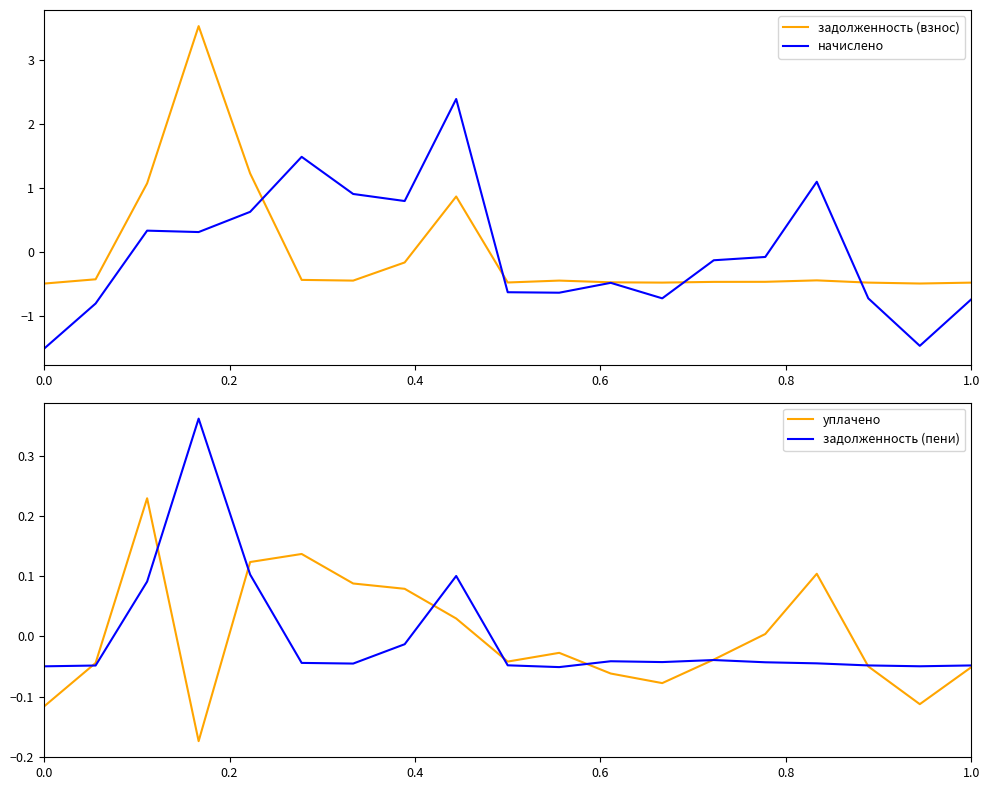

List the series in order of their peak value, lowest first.

уплачено, задолженность (пени), начислено, задолженность (взнос)